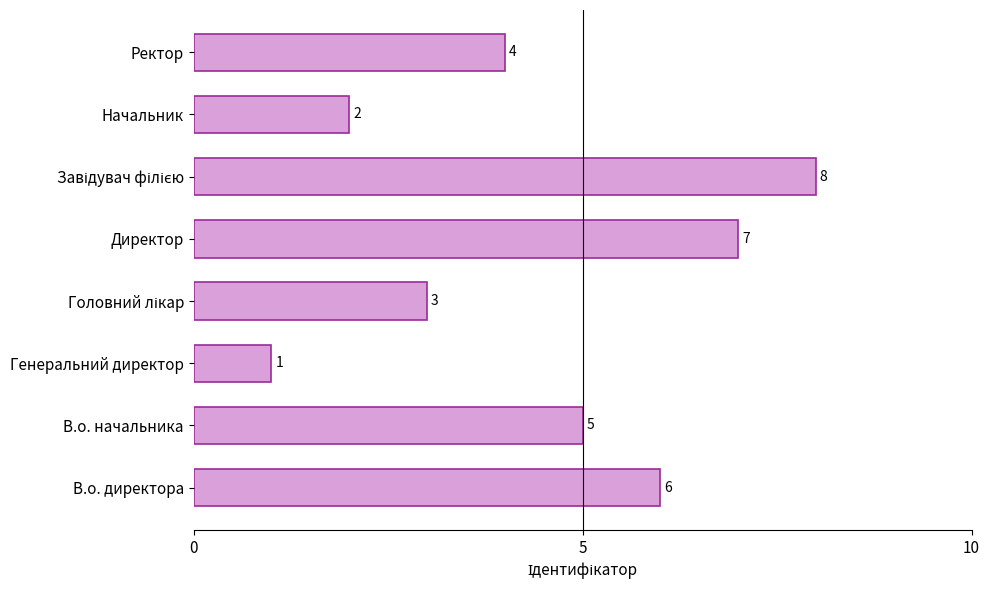

Is it true that the value at В.о. начальника is 5?

True